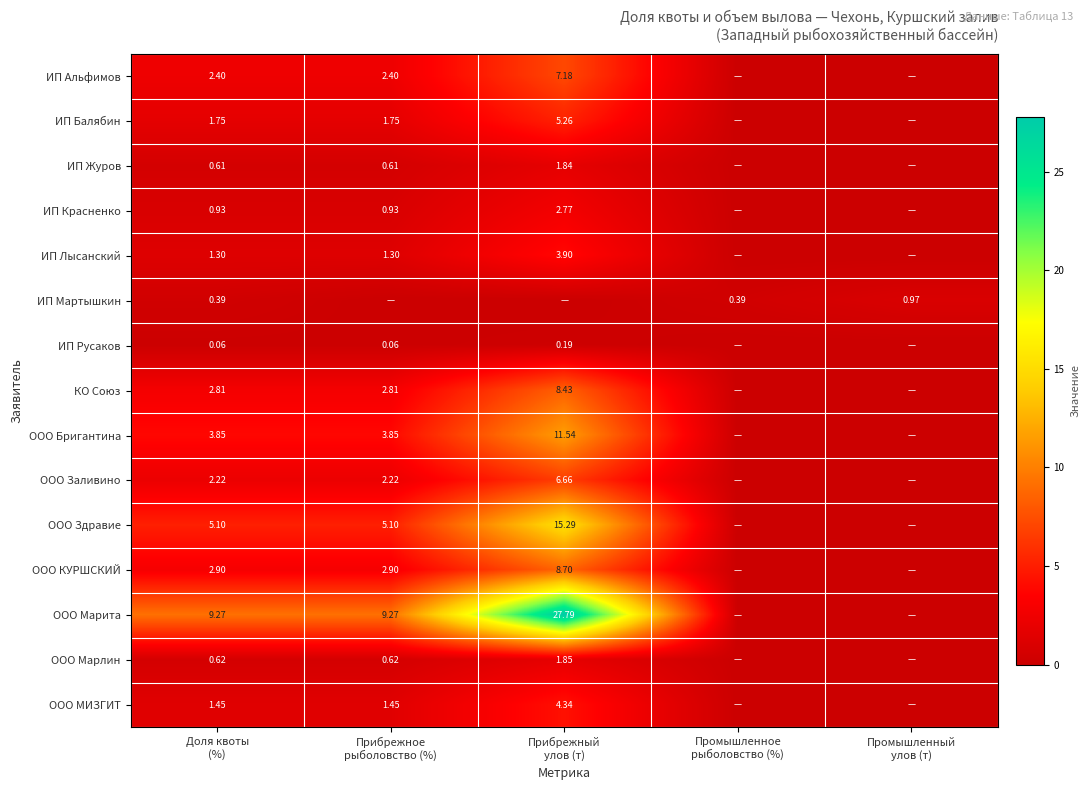

The value of ИП Журов at Доля квоты (%) is 0.6. True or false?

True